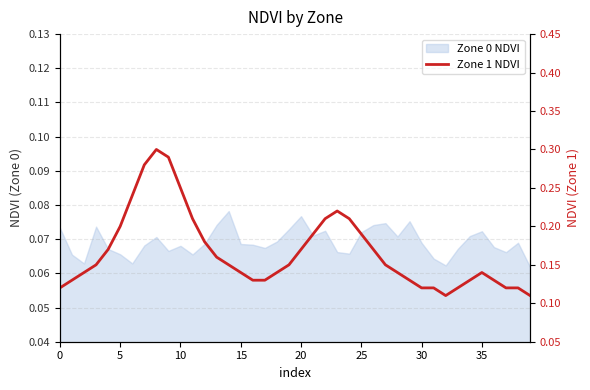

What value does the data have at 20?

0.2